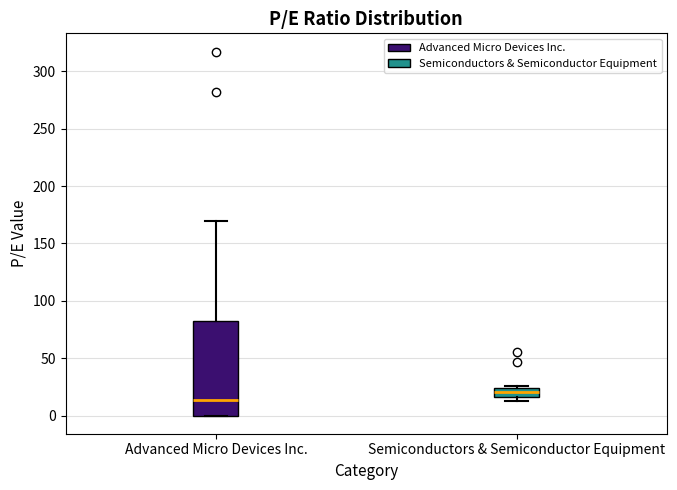

Reading left to right, read every box against the y-axis: the position of its median line, the range the box covers, and the ends of its whiskers. The values are not printed on the chart, so give them approximately, as read against the axis.

Advanced Micro Devices Inc.: median 15, box 0 to 80, whiskers 0 to 170
Semiconductors & Semiconductor Equipment: median 20, box 15 to 25, whiskers 15 (just below the box's lower edge) to 25